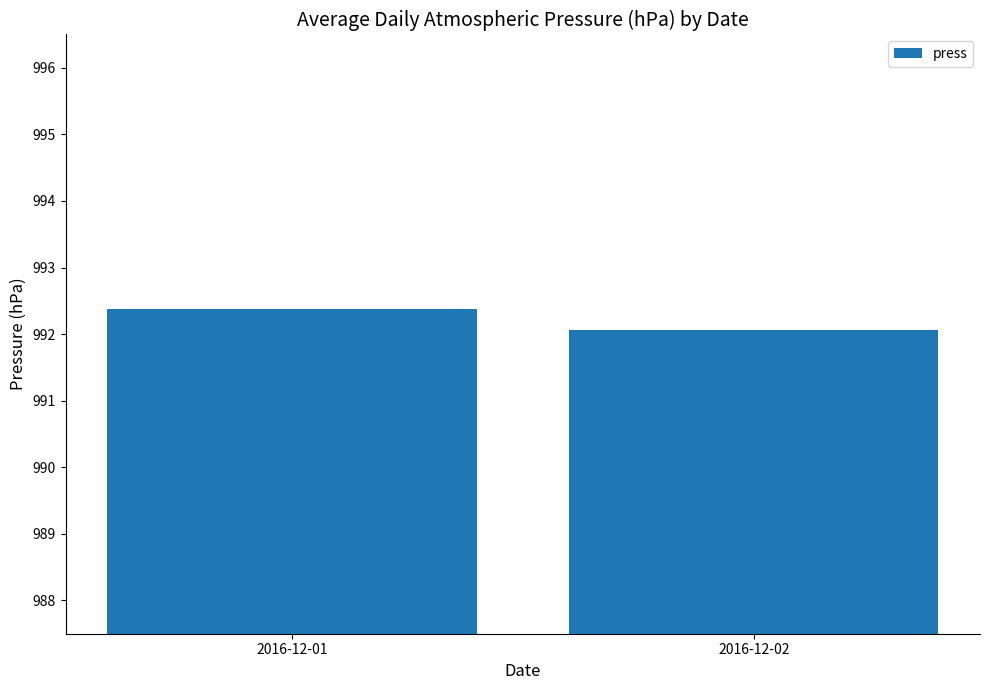

Is it true that the value at 2016-12-01 is 992.4?

True